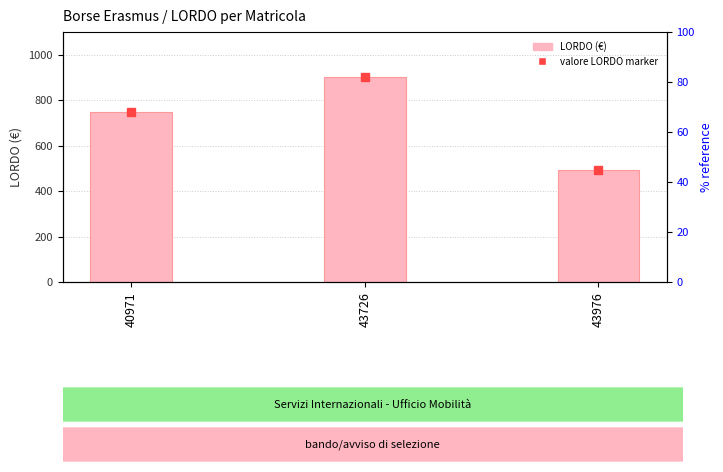

True or false: the data shows 495 at 43976.

True